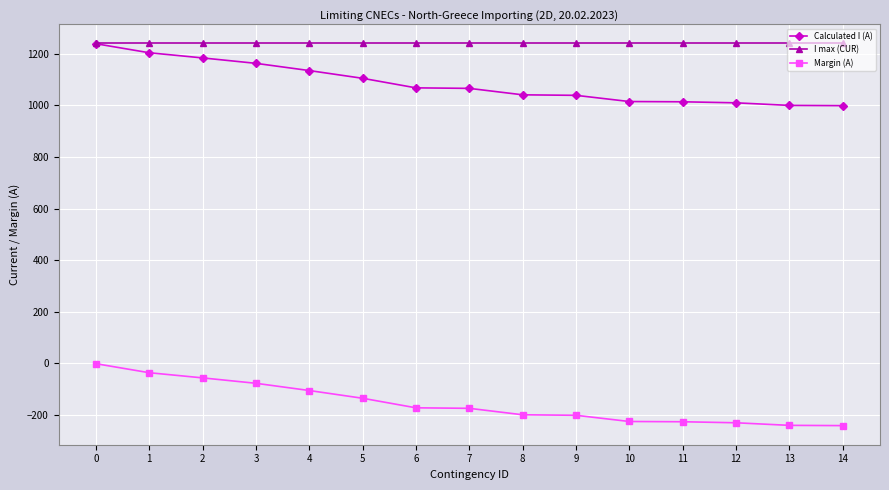

True or false: Calculated I (A) has a value of 568 at 4.

False